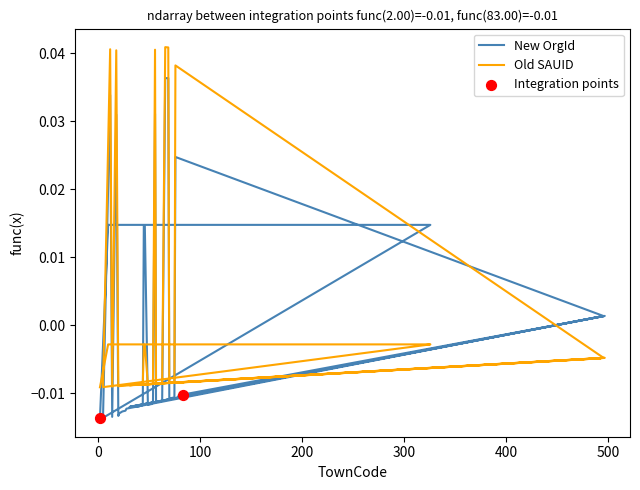

Which series has the widest spread of Y values?

New OrgId